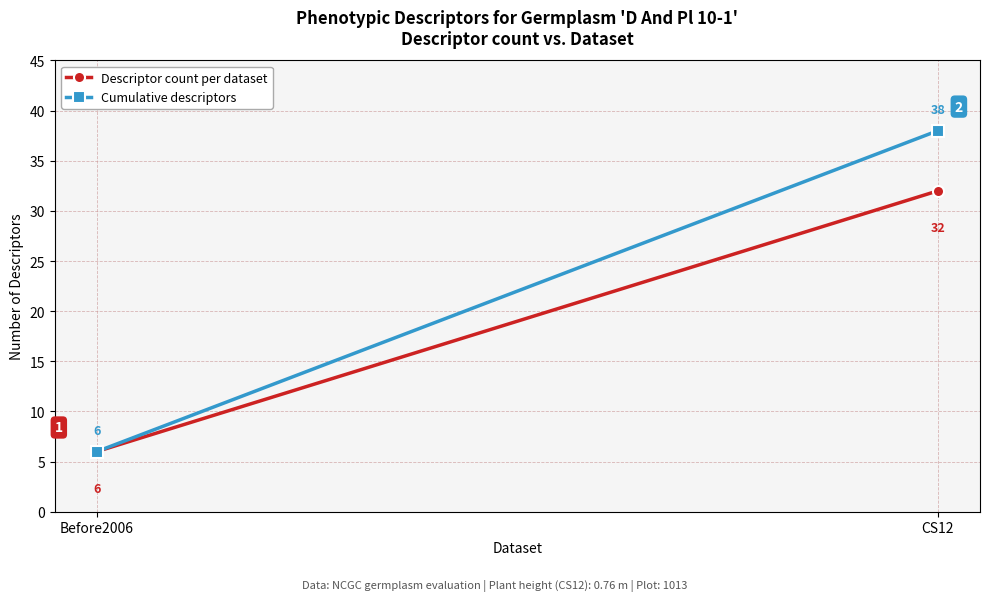

Is the value of Cumulative descriptors at CS12 greater than the value of Descriptor count per dataset at Before2006?

Yes